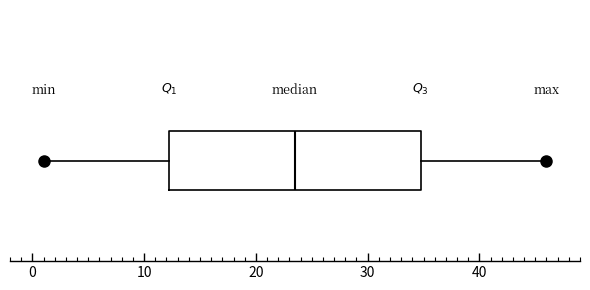

Transcribe this box plot: give where the median line is, the range the box spans, and where the two whiskers end, as read against the x-axis. The values are not printed on the chart, so give them approximately, as read against the axis.

median 24, box 12 to 35, whiskers 1 to 46